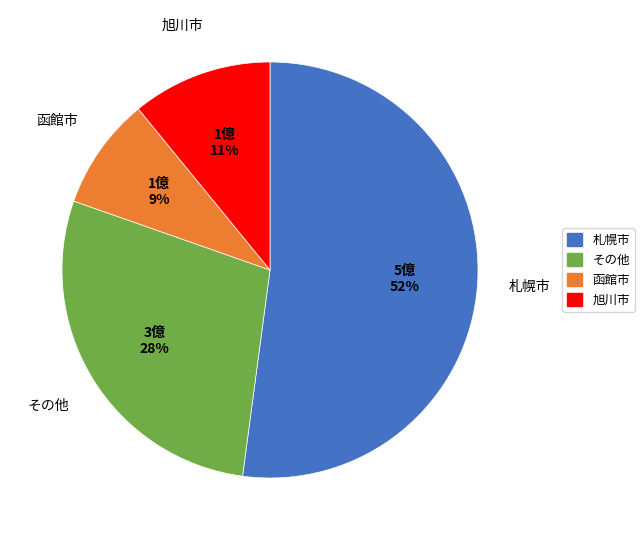

To the nearest percent, what portion does 札幌市 represent?

52%